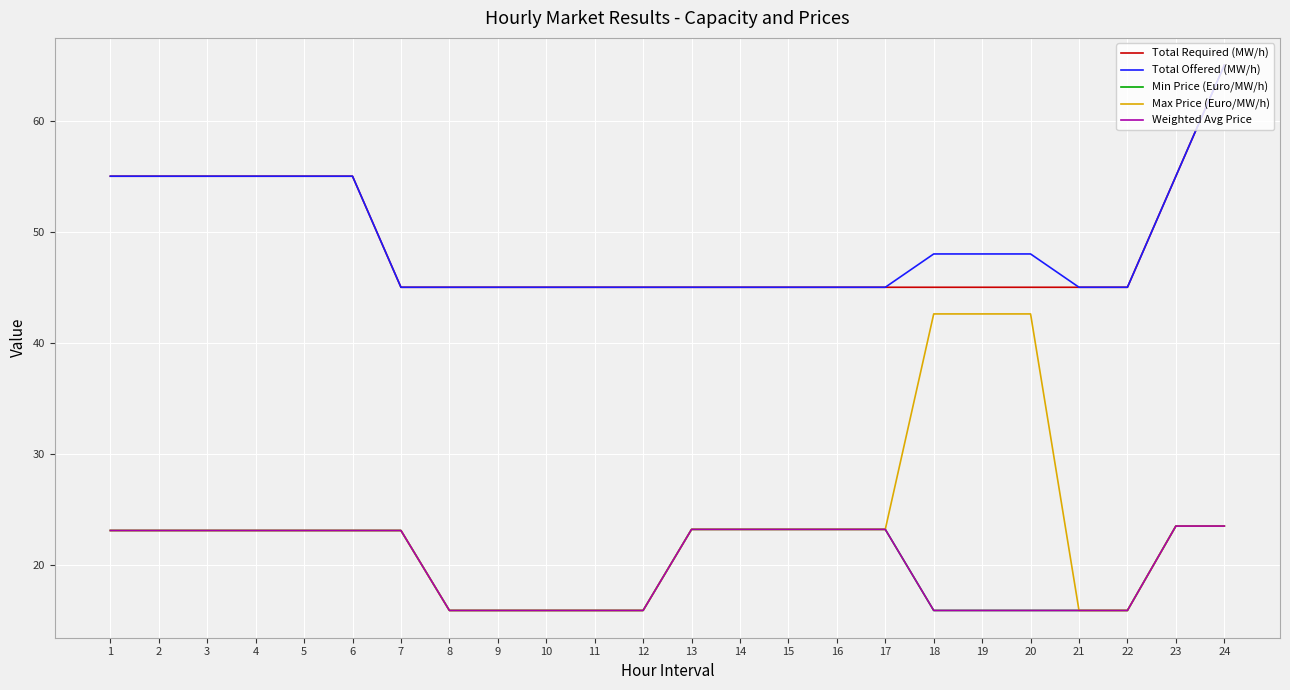

Does the chart display data point markers on the line(s)?

No